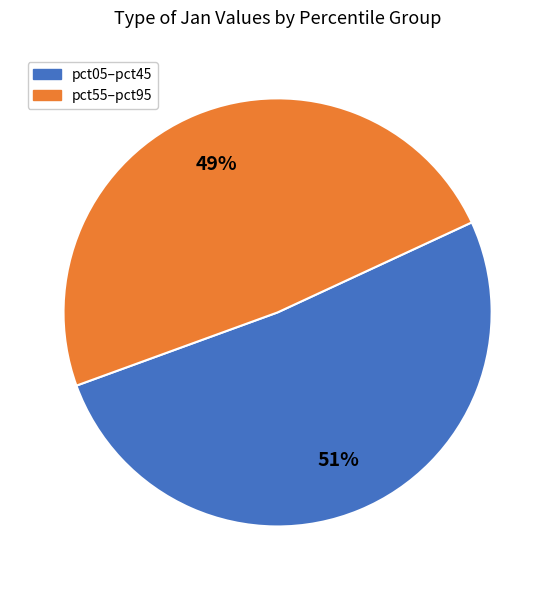

Is there any slice that represents more than half of the pie?

Yes